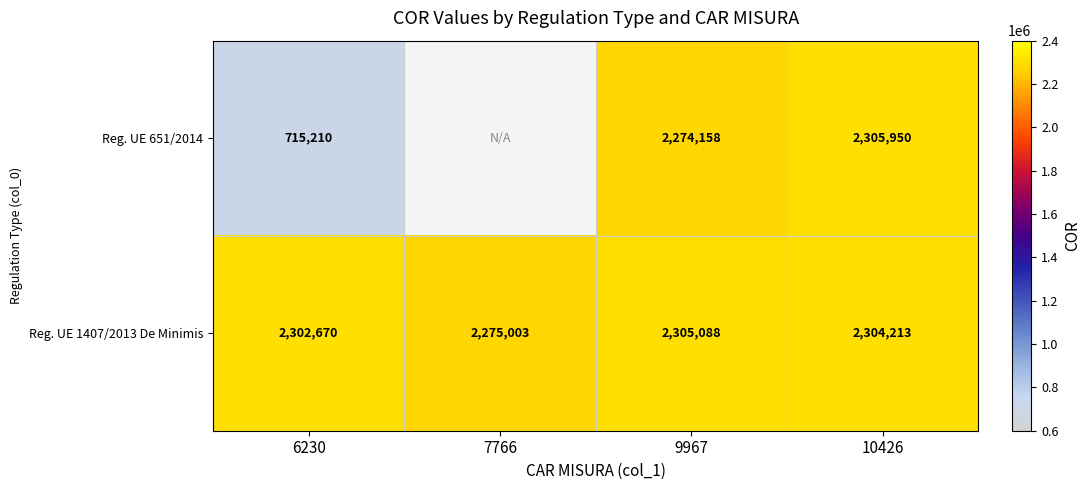

Which series changed the most between 6230 and 9967?

Reg. UE 651/2014